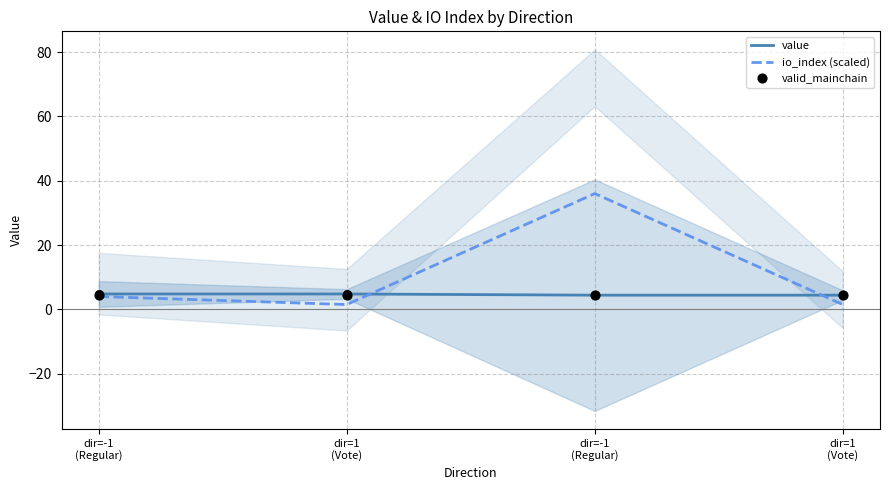

Which series contains the highest Y value?

io_index (scaled)